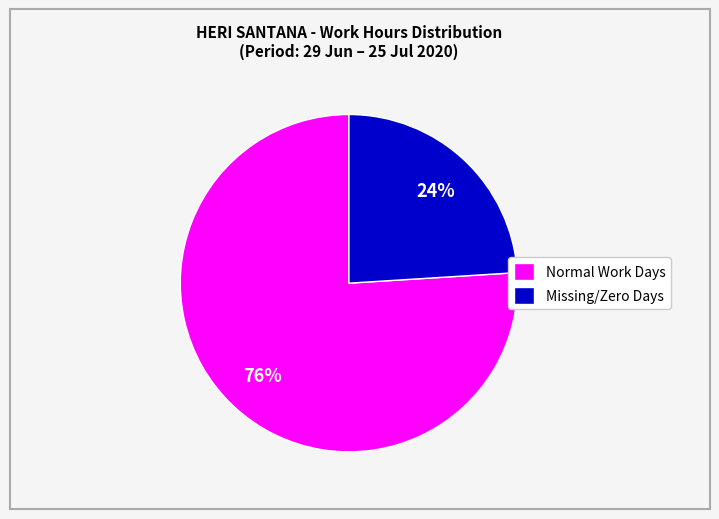

Does Missing/Zero Days represent more than half of the total?

No